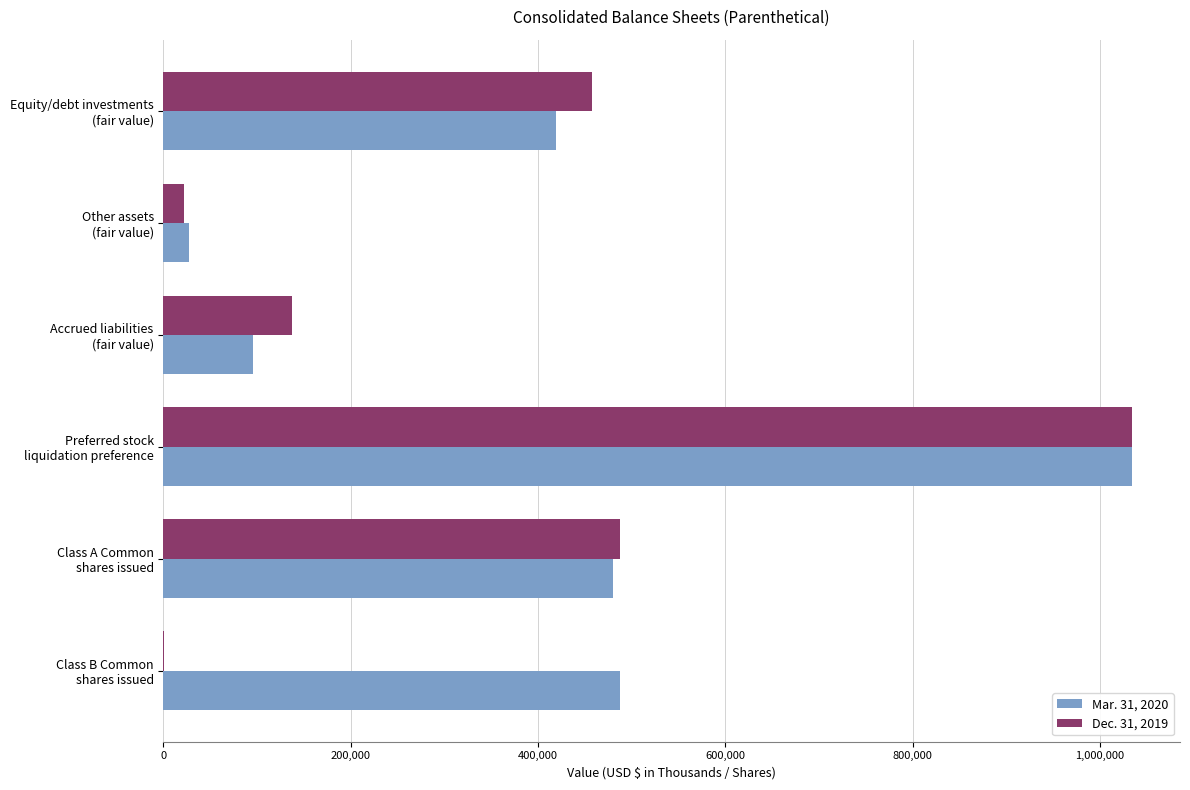

What is the average value of the Mar. 31, 2020 series?

423745